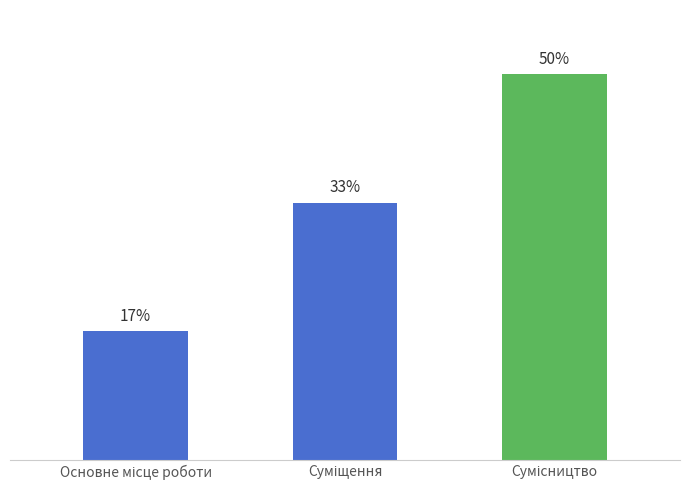

Are the bars horizontal?

No